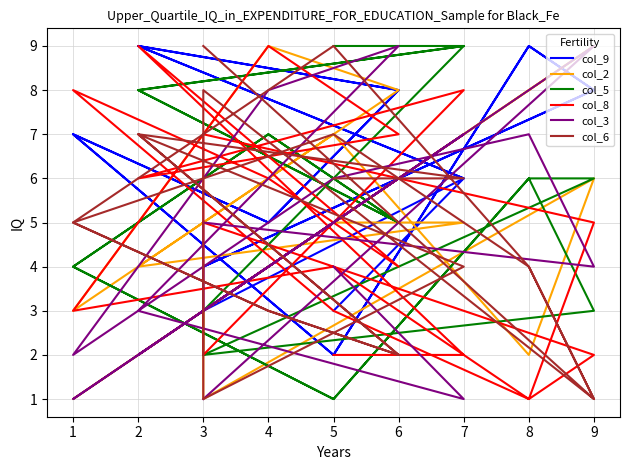

What is the difference between the second highest and second lowest values in the col_5 series?

8